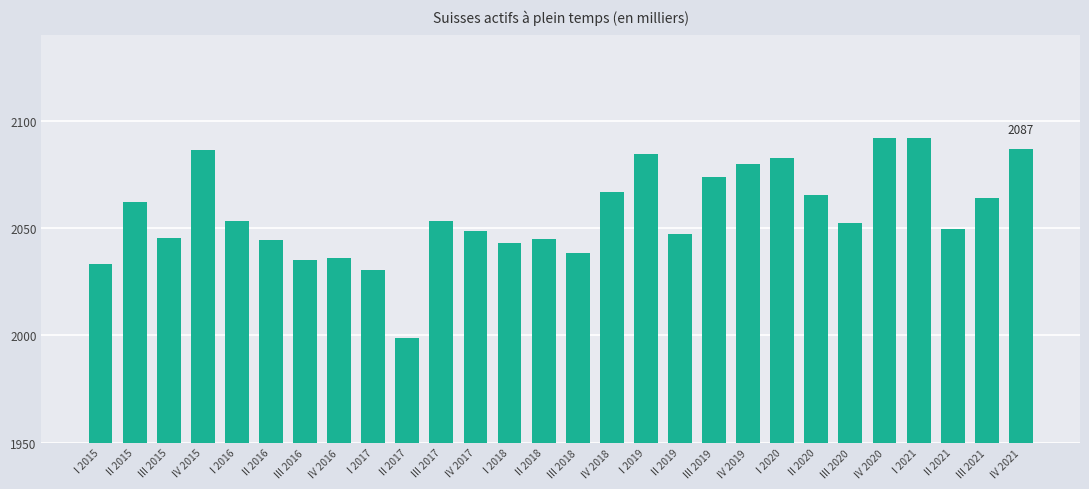

The value at III 2019 is 892.7. True or false?

False